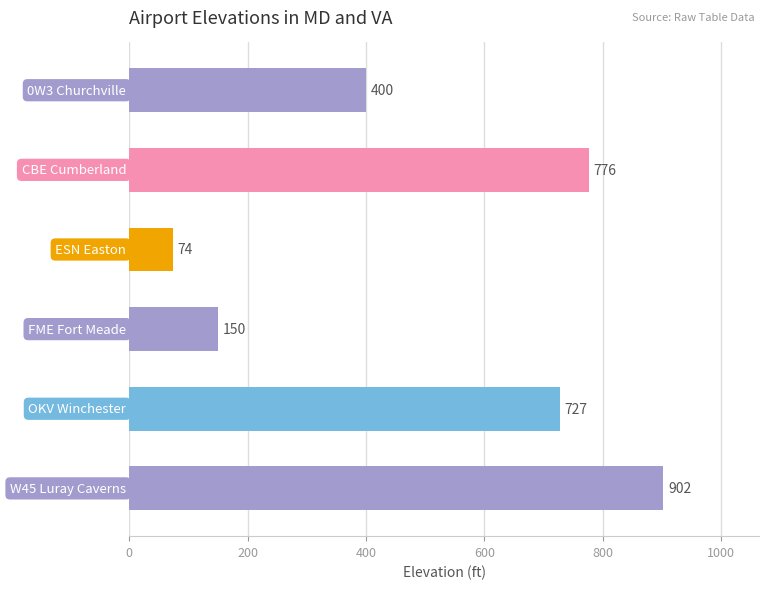

Are the bars horizontal?

Yes